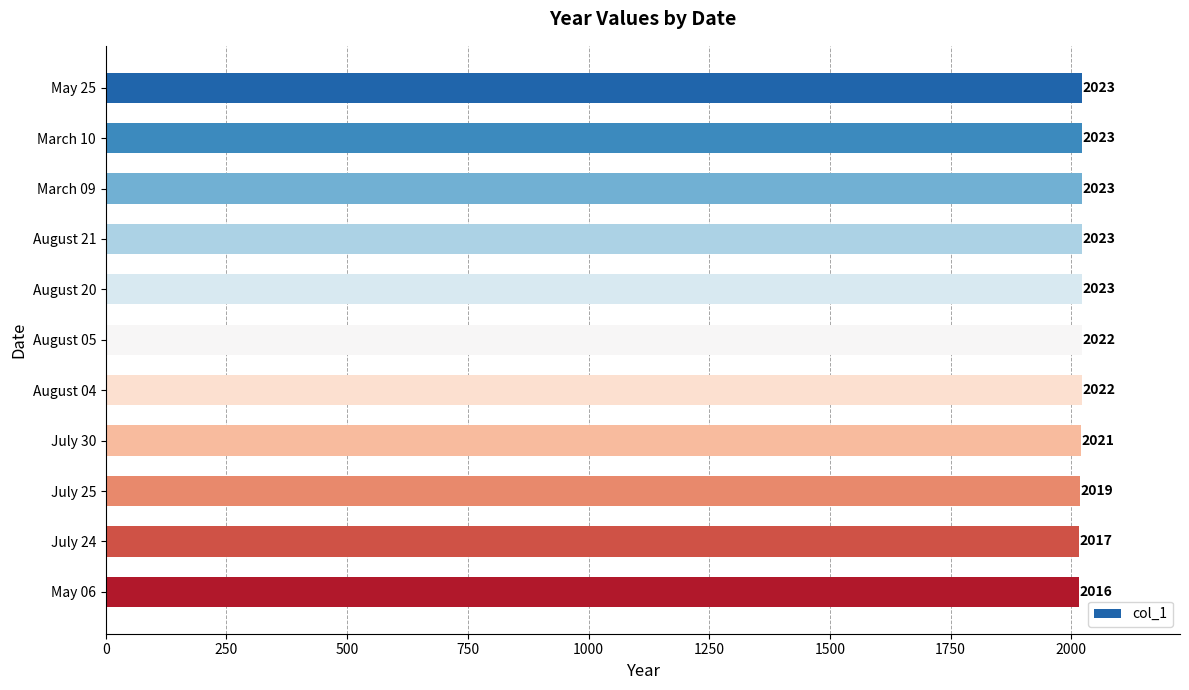

What is the minimum value shown in the chart?

2016